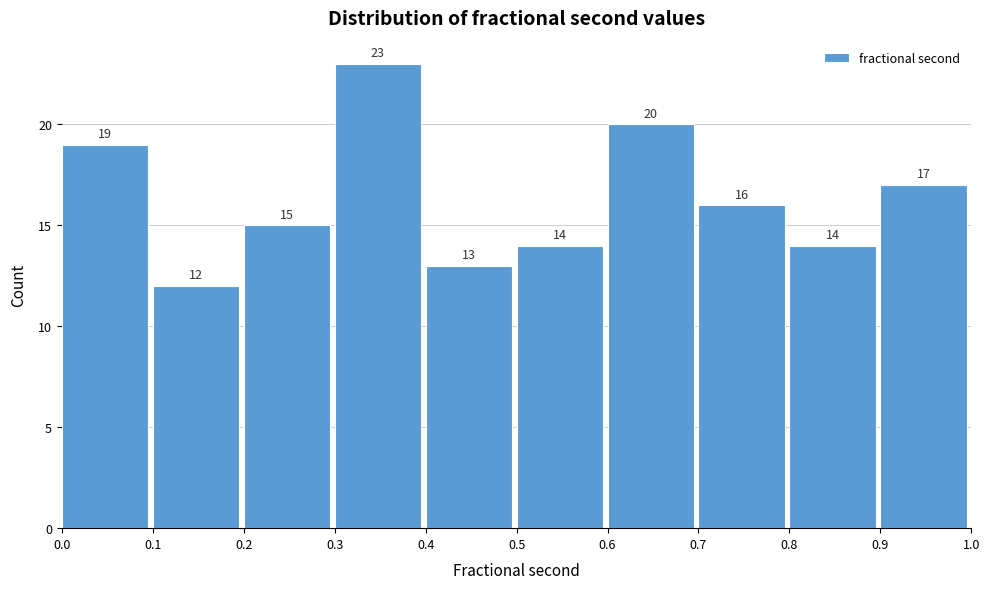

Over which range of the x-axis is the bar tallest?

0.3 to 0.4